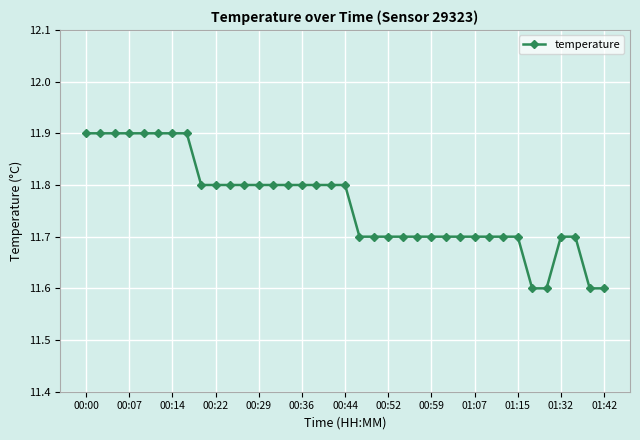

Reading right to left, extract all data points from this chart.

11.6	11.6	11.7	11.7	11.6	11.6	11.7	11.7	11.7	11.7	11.7	11.7	11.7	11.7	11.7	11.7	11.7	11.7	11.8	11.8	11.8	11.8	11.8	11.8	11.8	11.8	11.8	11.8	11.8	11.9	11.9	11.9	11.9	11.9	11.9	11.9	11.9